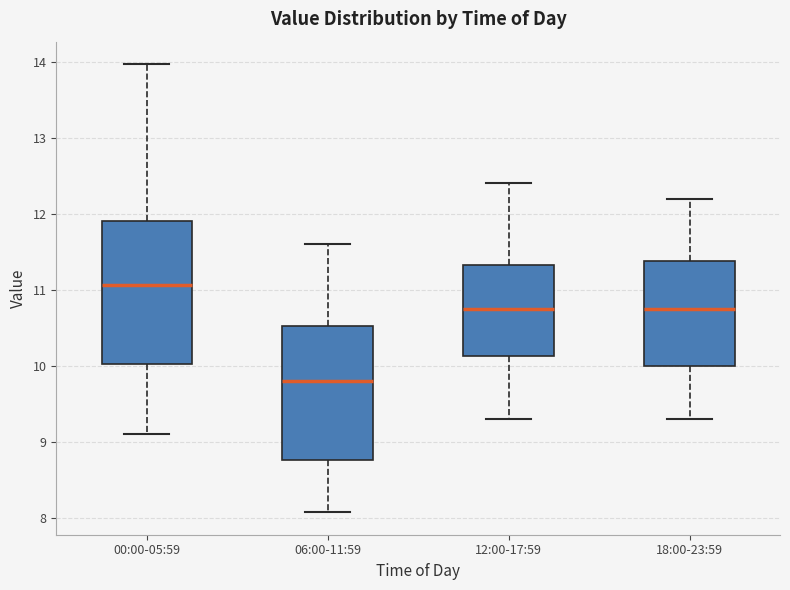

Which box's median line is the highest?

00:00-05:59